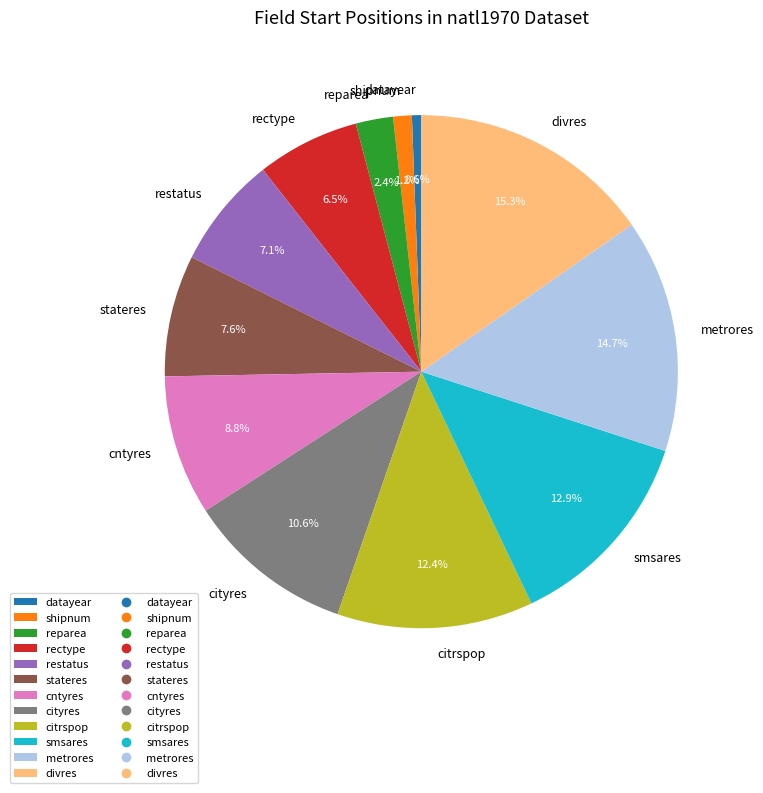

What is the ratio of the value at stateres to the value at datayear?

13.0